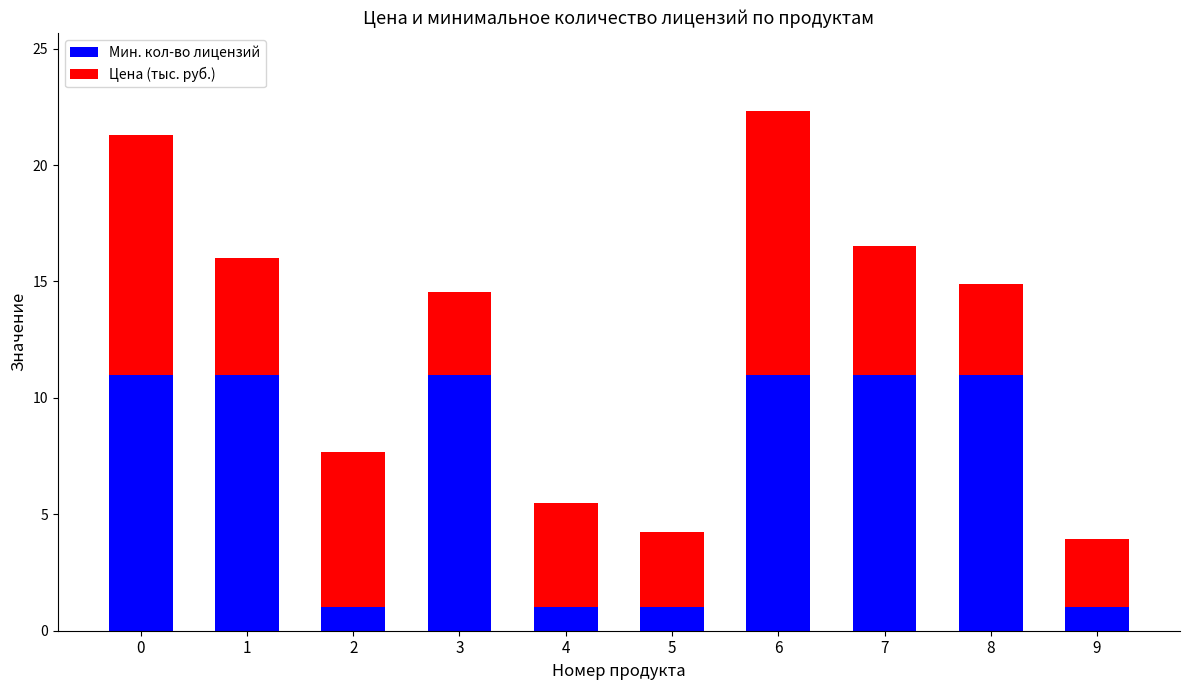

What is the highest value of the Мин. кол-во лицензий series?

11.0